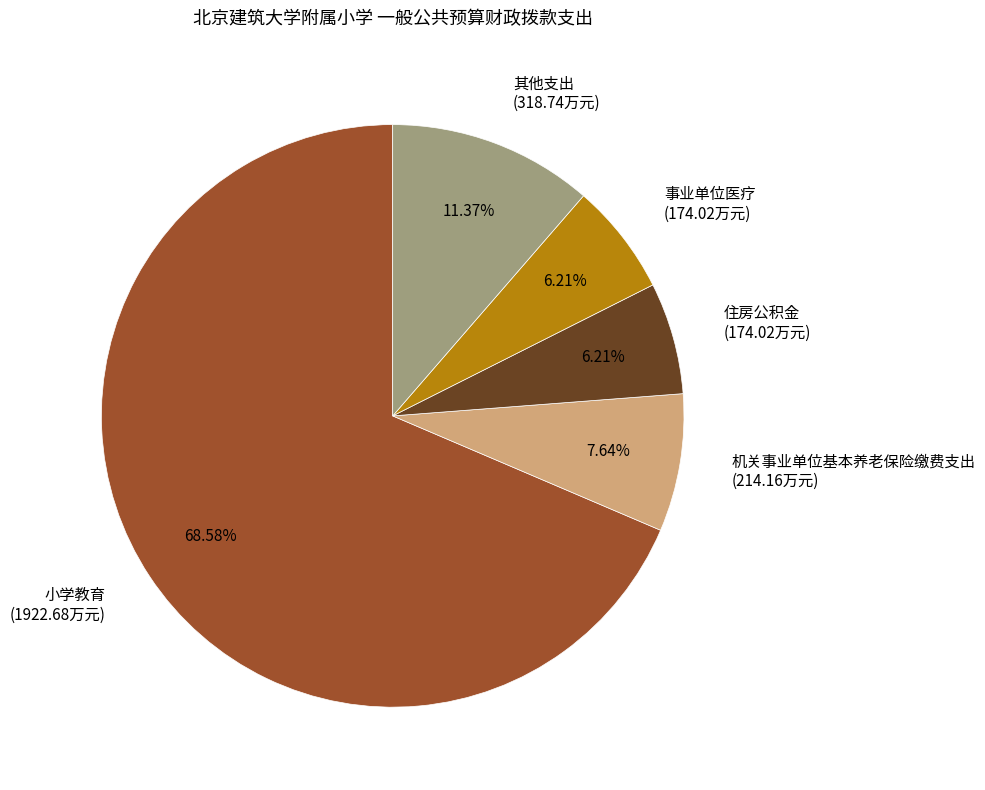

Do 事业单位医疗 (174.02万元) and 小学教育 (1922.68万元) together represent more than half of the pie?

Yes